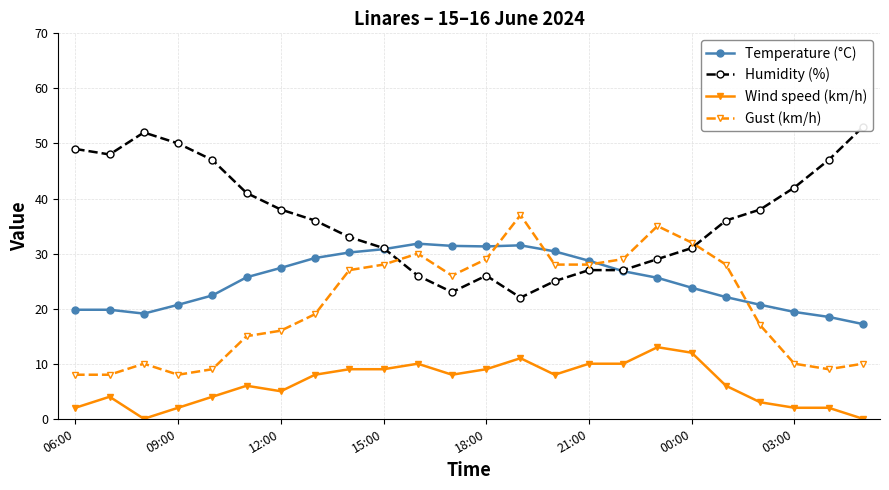

How many data points in Wind speed (km/h) are less than 8?

12